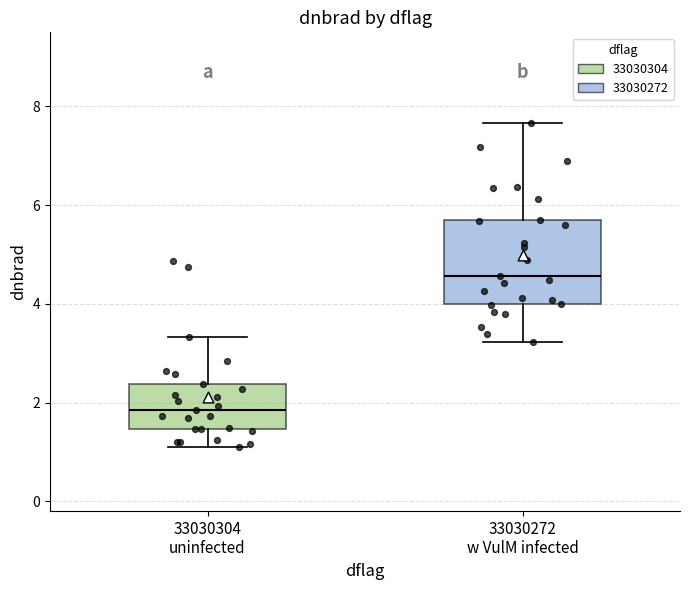

Which box has the lowest median line?

33030304 uninfected